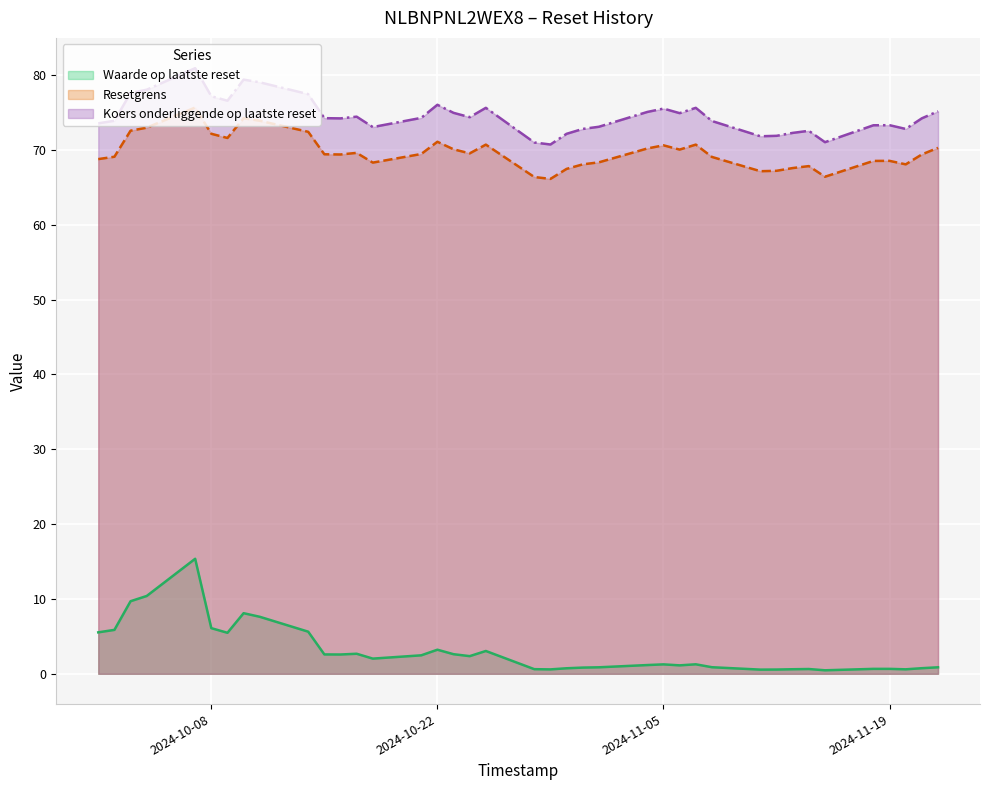

How many interior local peaks does the Koers onderliggende op laatste reset series have?

9